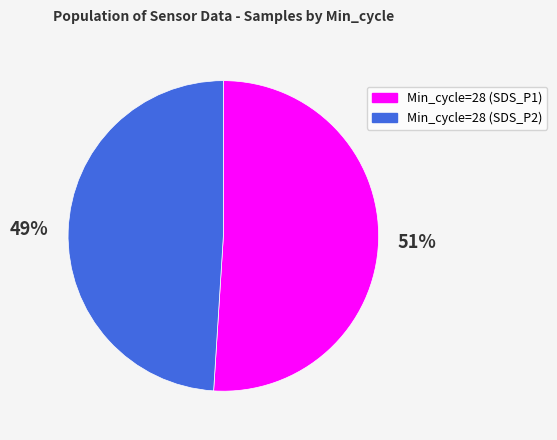

How many slices are in this pie chart?

2